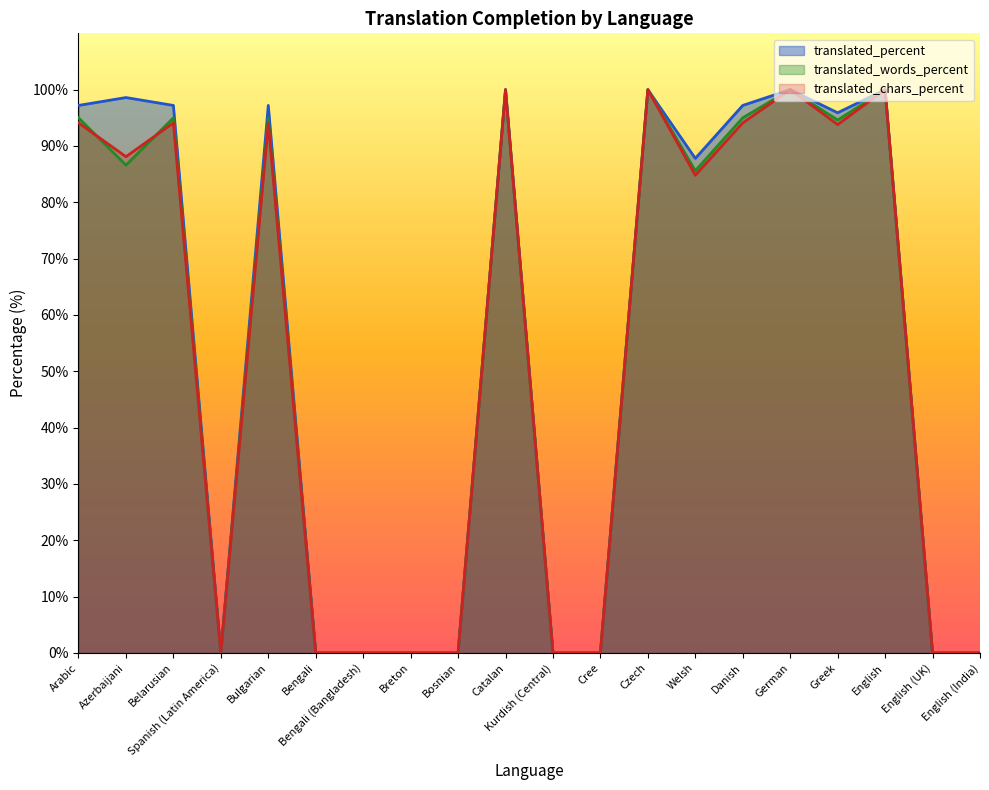

Between Bengali and Cree, which is larger?

Bengali